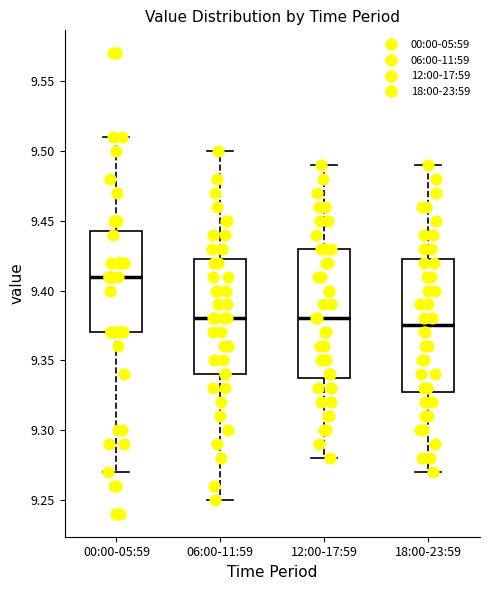

Reading left to right, read every box against the y-axis: the position of its median line, the range the box covers, and the ends of its whiskers. The values are not printed on the chart, so give them approximately, as read against the axis.

00:00-05:59: median 9.410, box 9.370 to 9.445, whiskers 9.270 to 9.510
06:00-11:59: median 9.380, box 9.340 to 9.425, whiskers 9.250 to 9.500
12:00-17:59: median 9.380, box 9.340 to 9.430, whiskers 9.280 to 9.490
18:00-23:59: median 9.375, box 9.330 to 9.425, whiskers 9.270 to 9.490